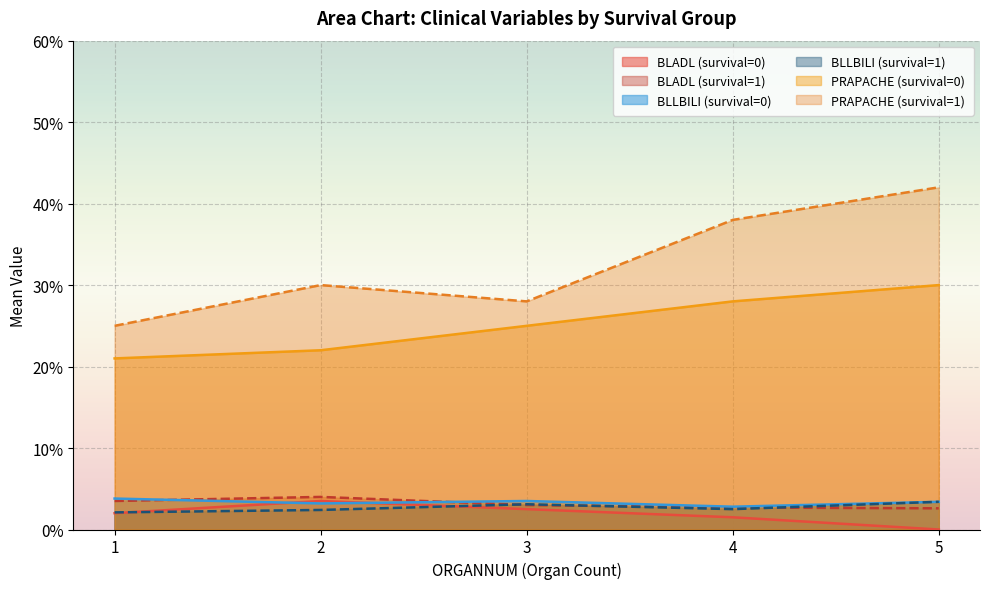

What is the maximum value shown in the chart?

42.0